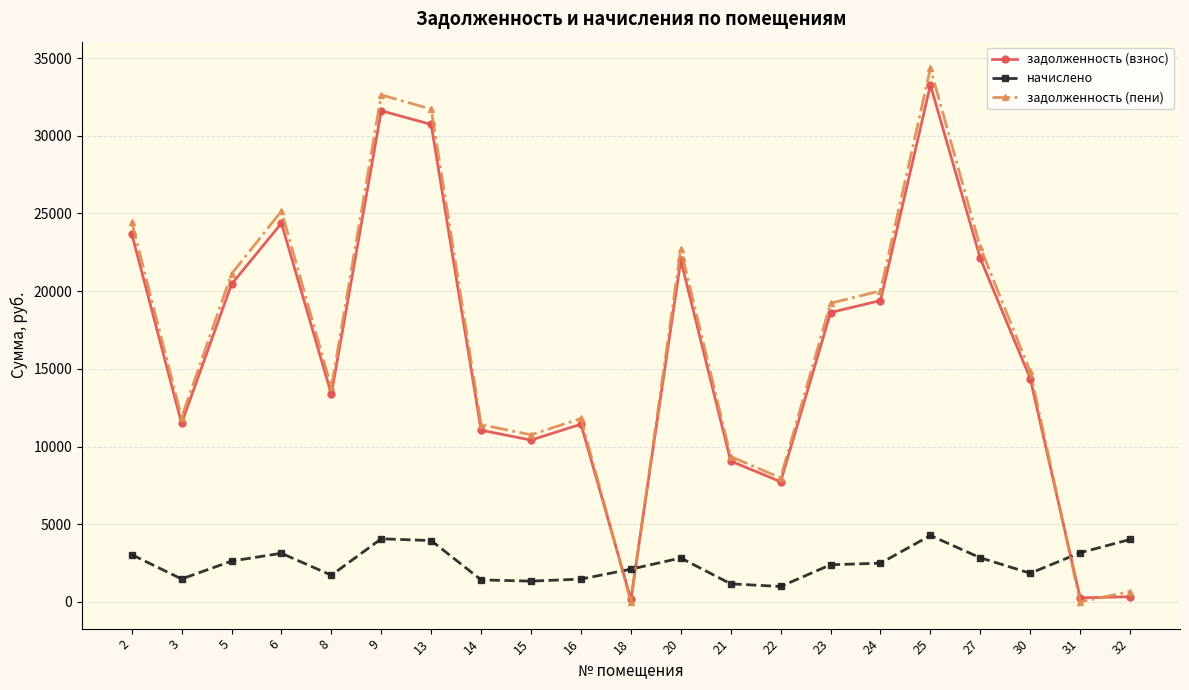

True or false: задолженность (пени) has a value of 25152.8 at 6.

True